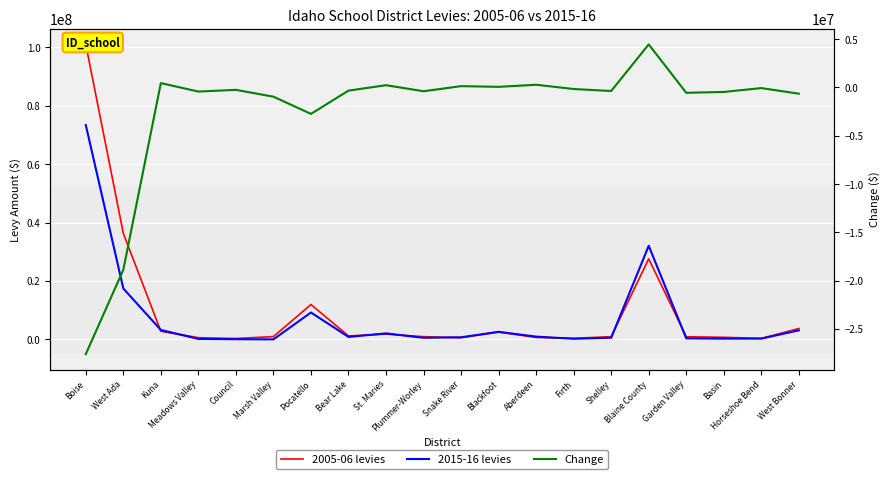

Which series has the widest spread of values?

2005-06 levies